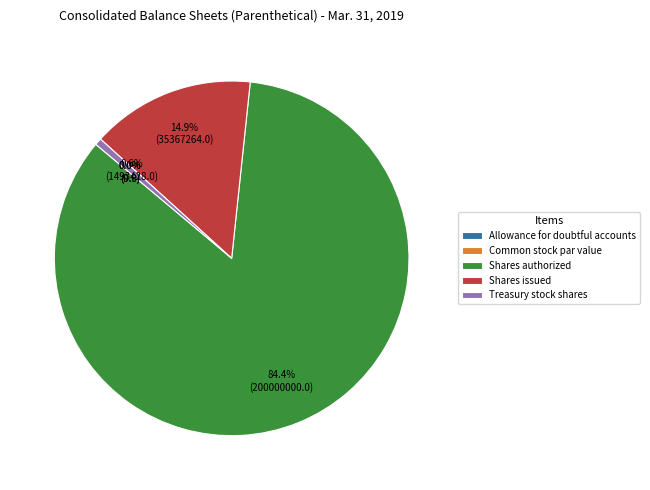

To the nearest percent, what is the combined percentage of Shares authorized and Shares issued?

99%